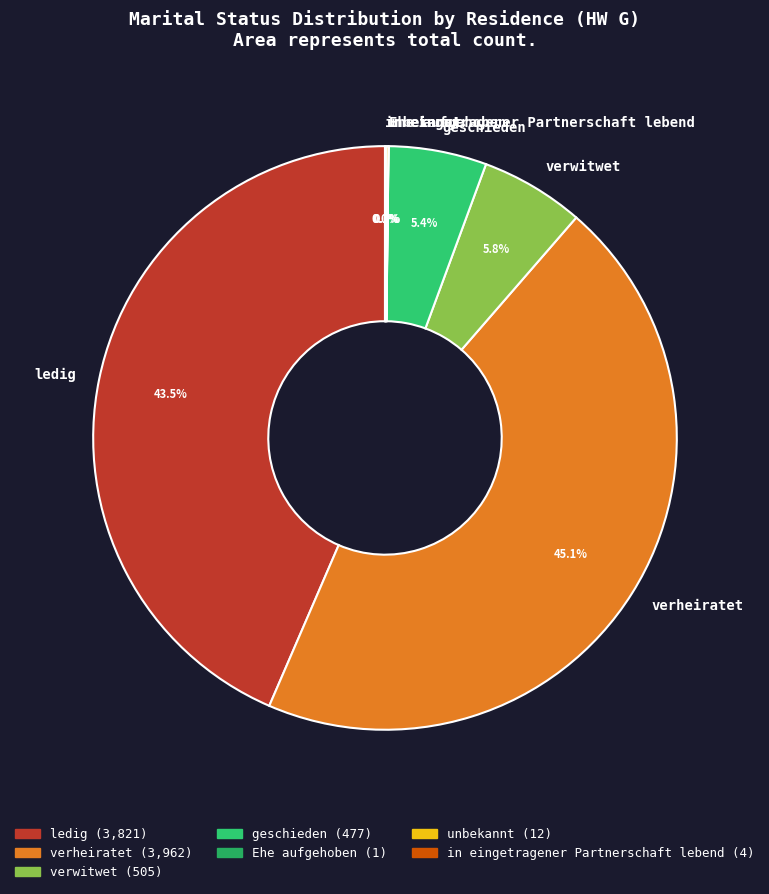

Which has a higher value, verheiratet or ledig?

verheiratet